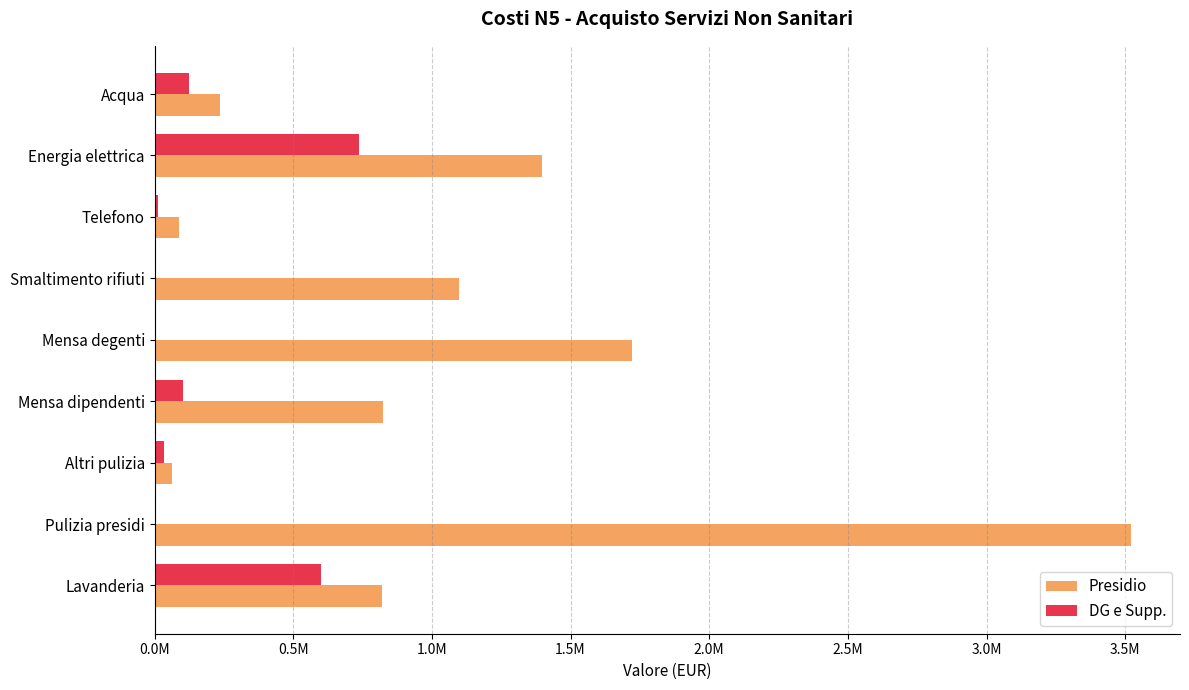

What are all the series names shown in the legend?

Presidio, DG e Supp.